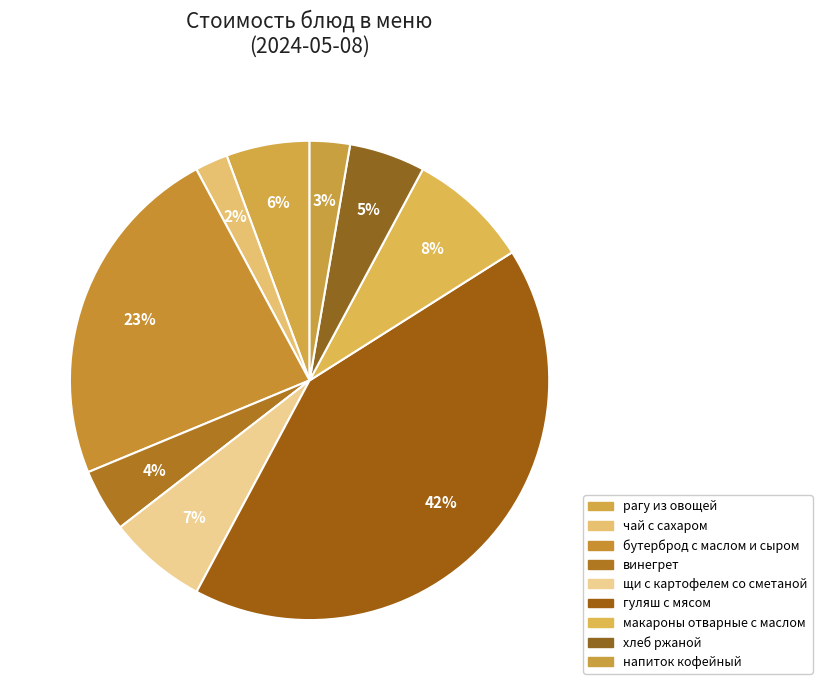

What portion of the pie excludes щи с картофелем со сметаной?

93.3%